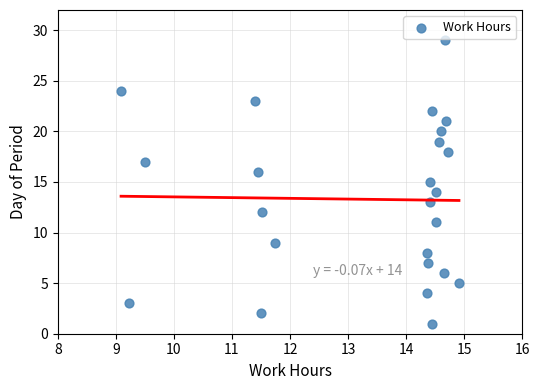

What is the range of Y values (max minus min)?

28